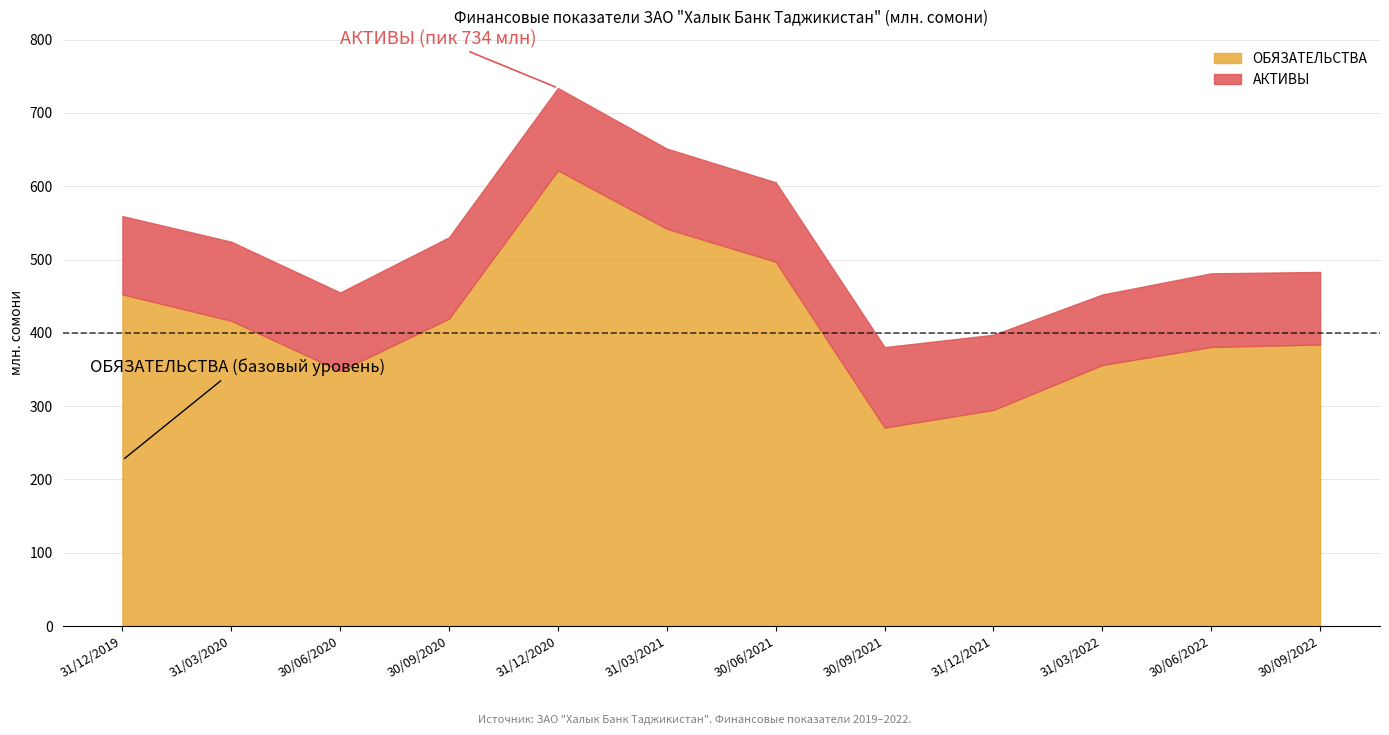

True or false: АКТИВЫ has a value of 452.3 at 31/03/2022.

True